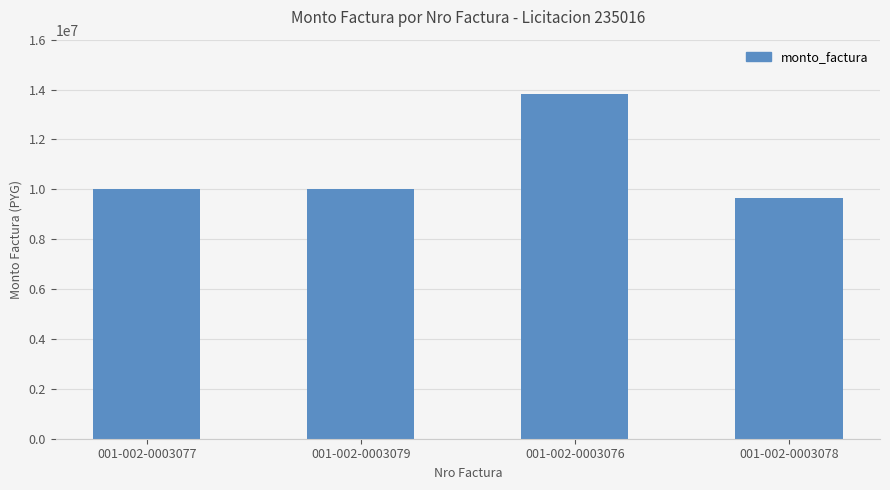

How many bars are there in total?

4